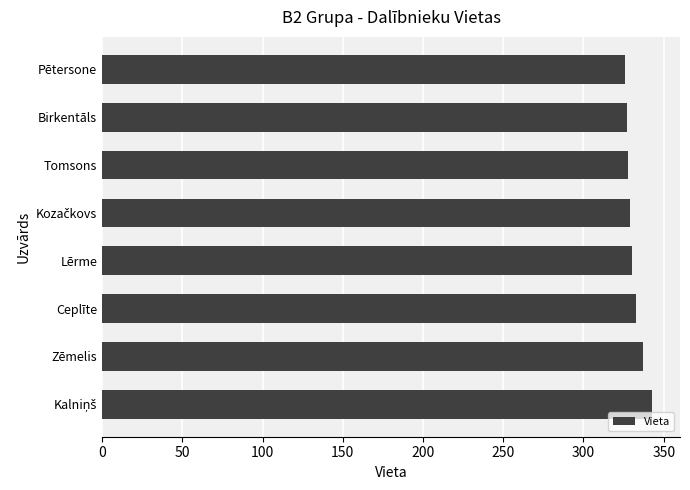

How many values are below 330?

4